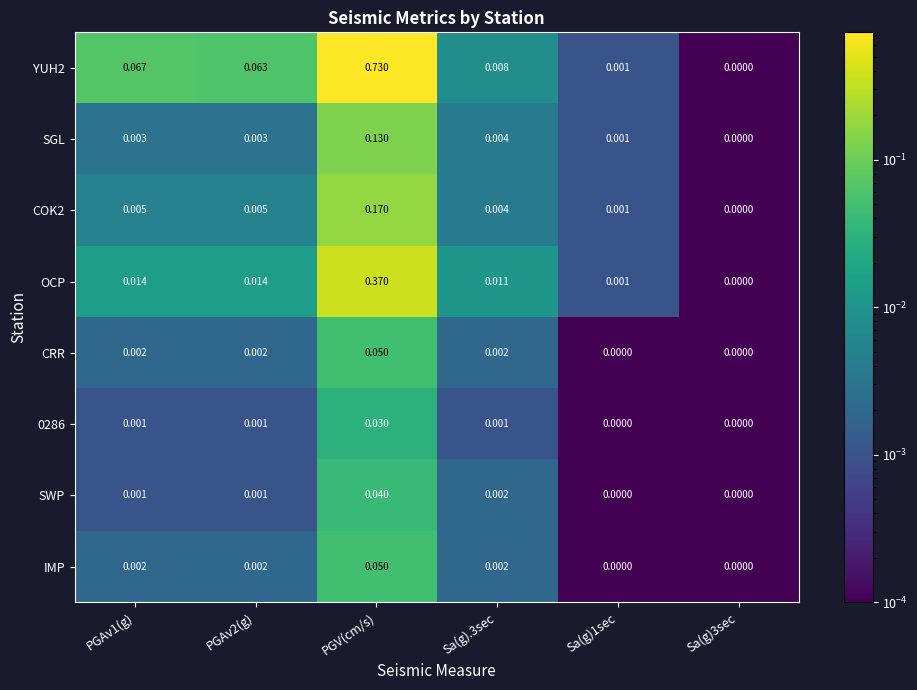

Between Sa(g).3sec and Sa(g)3sec, which series saw the biggest shift?

OCP